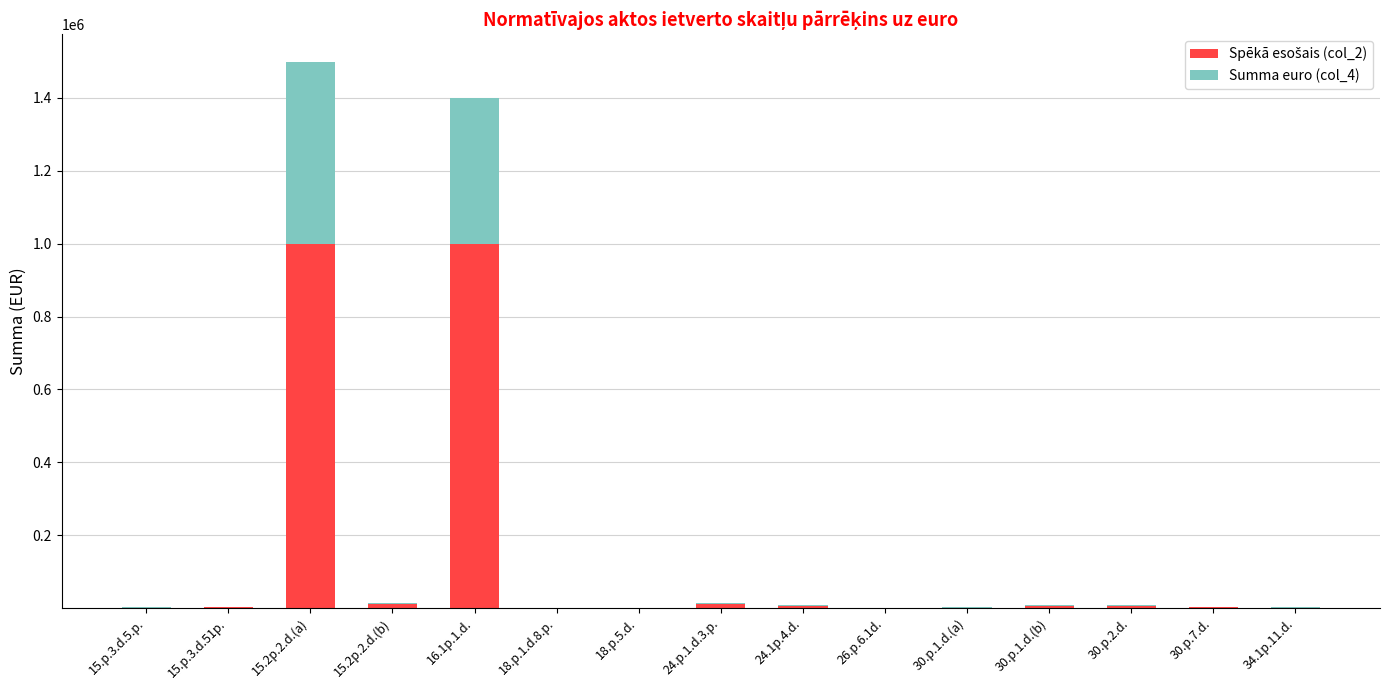

At which category is the sum across all series the highest?

15.2p.2.d.(a)